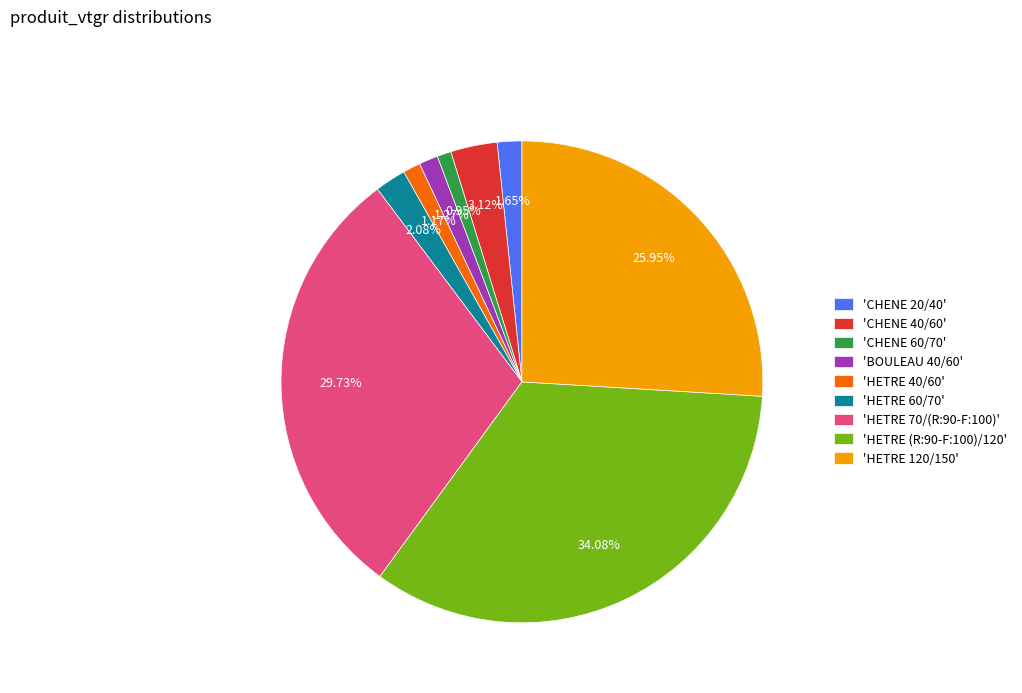

Combined, do 'HETRE 70/(R:90-F:100)' and 'HETRE (R:90-F:100)/120' account for over 50%?

Yes